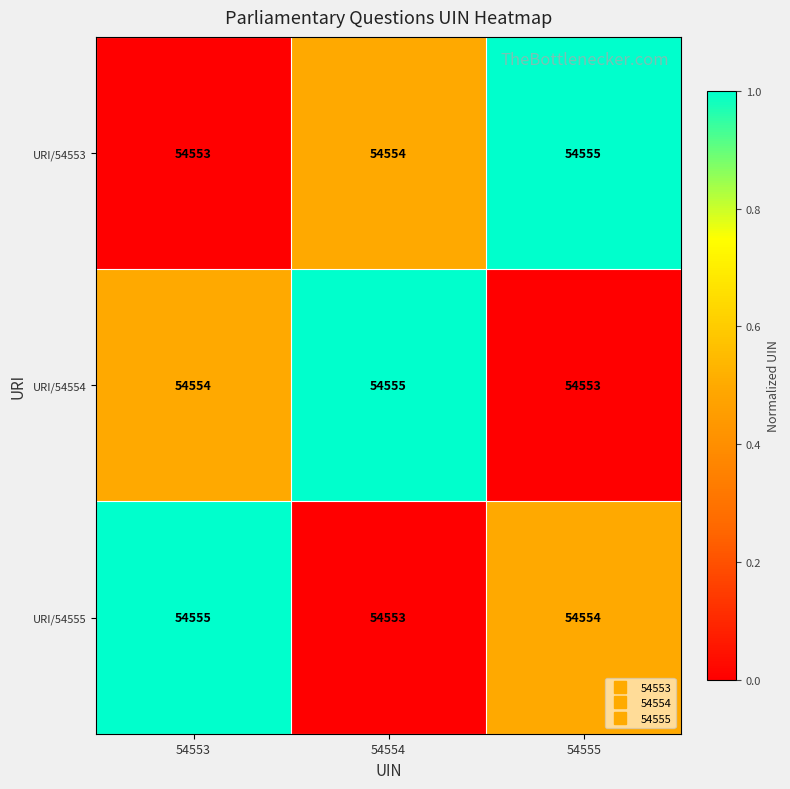

True or false: URI/54554 has a value of 86175 at 54553.

False